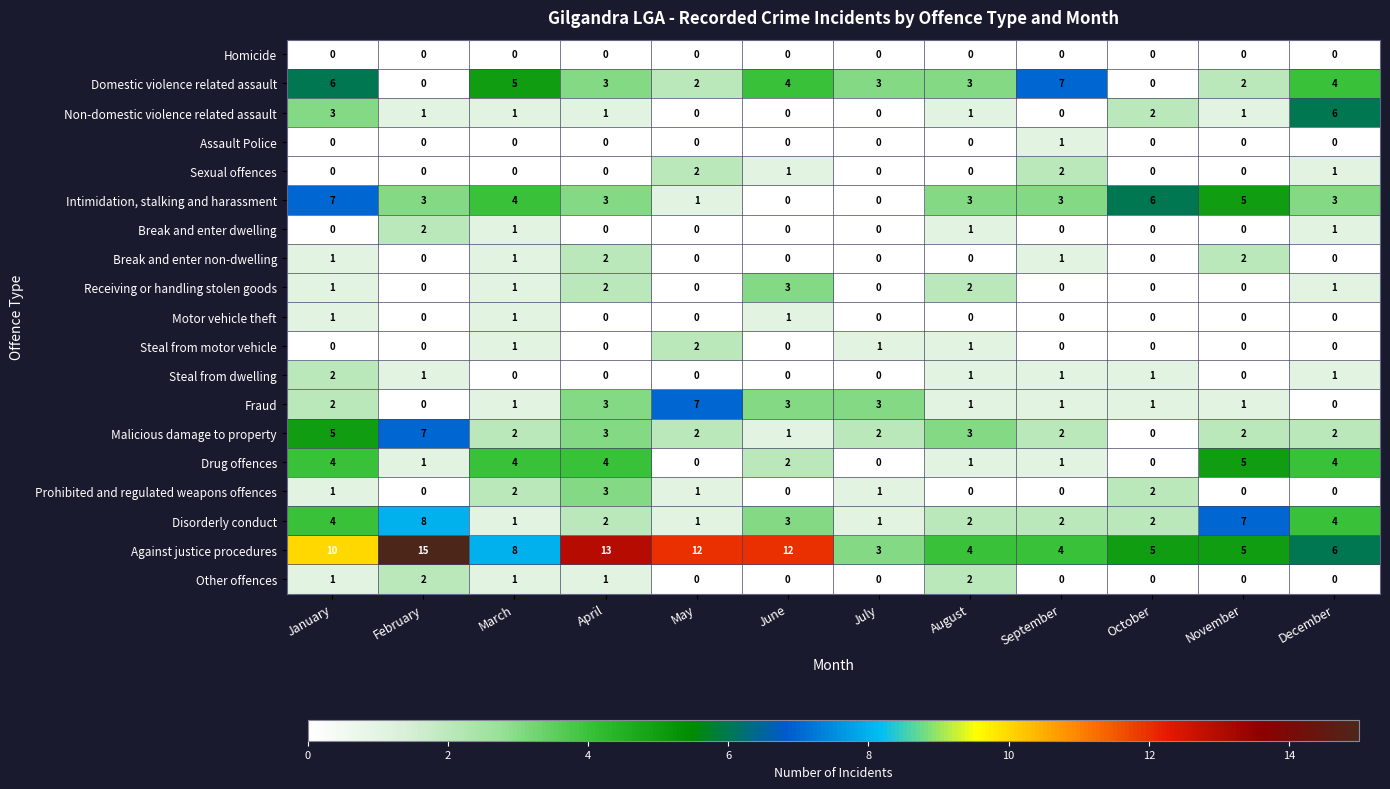

The Receiving or handling stolen goods series shows 1 at March. True or false?

True